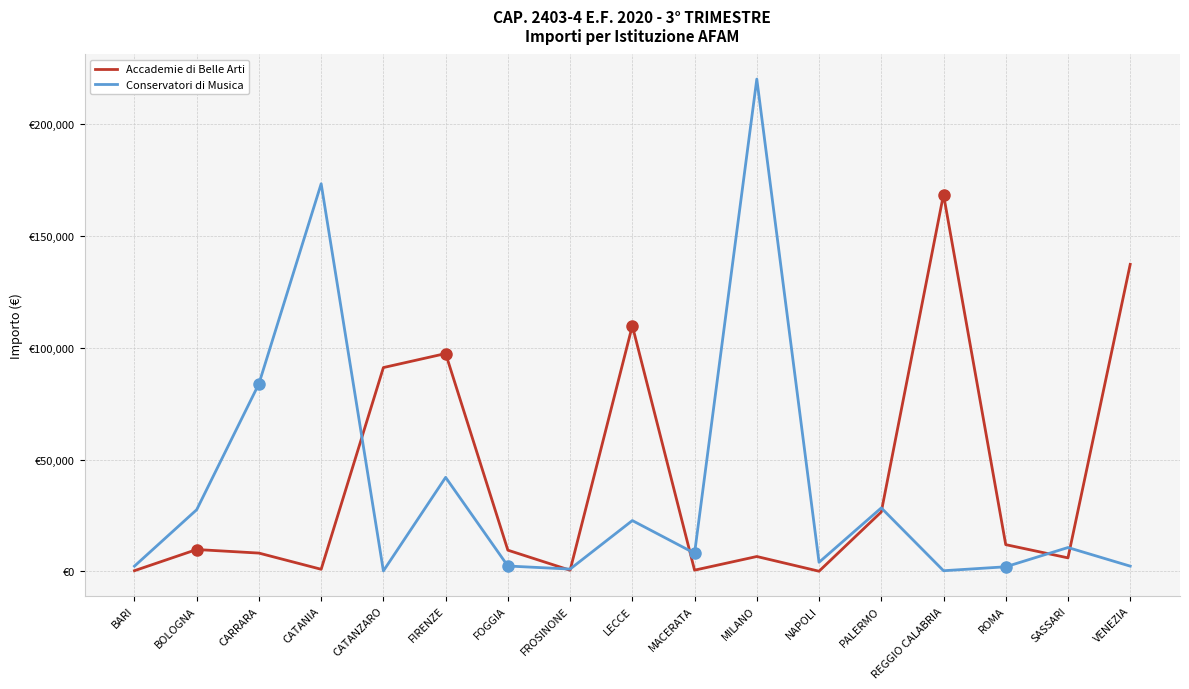

What is the total value across all series at VENEZIA?

139655.2